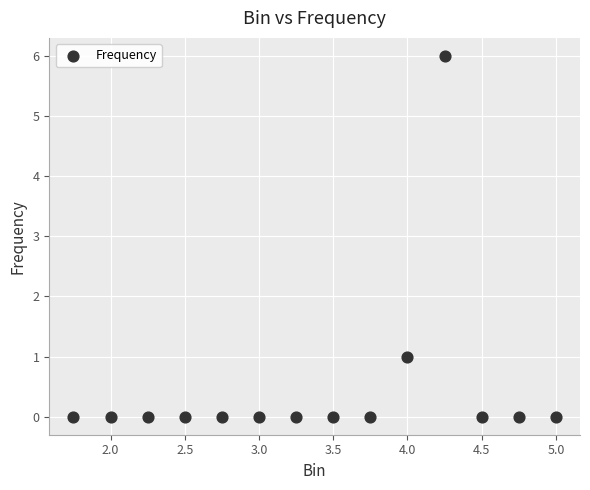

How many data points are displayed?

14